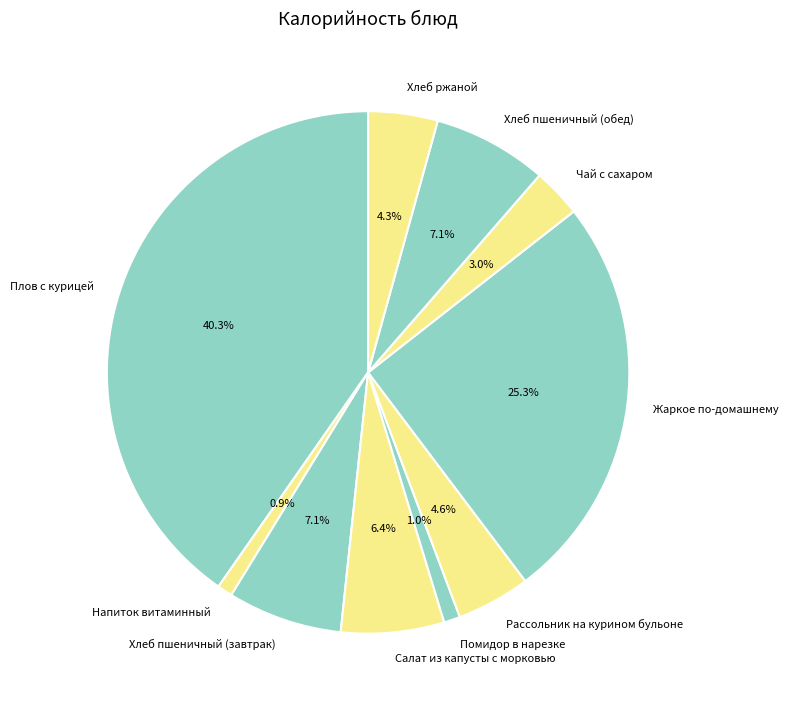

Combined, do Напиток витаминный and Жаркое по-домашнему account for over 50%?

No